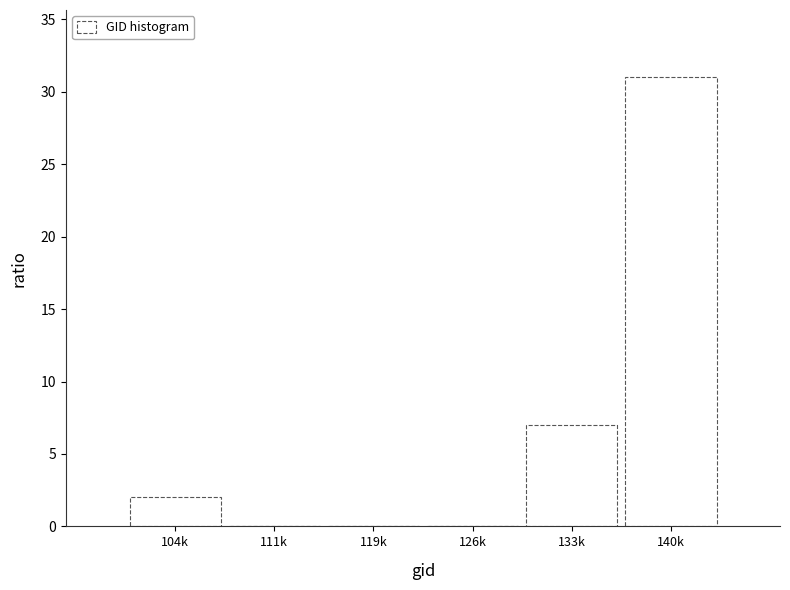

Reading left to right, list all the values displayed in this chart.

104k=2	111k=0	119k=0	126k=0	133k=7	140k=31